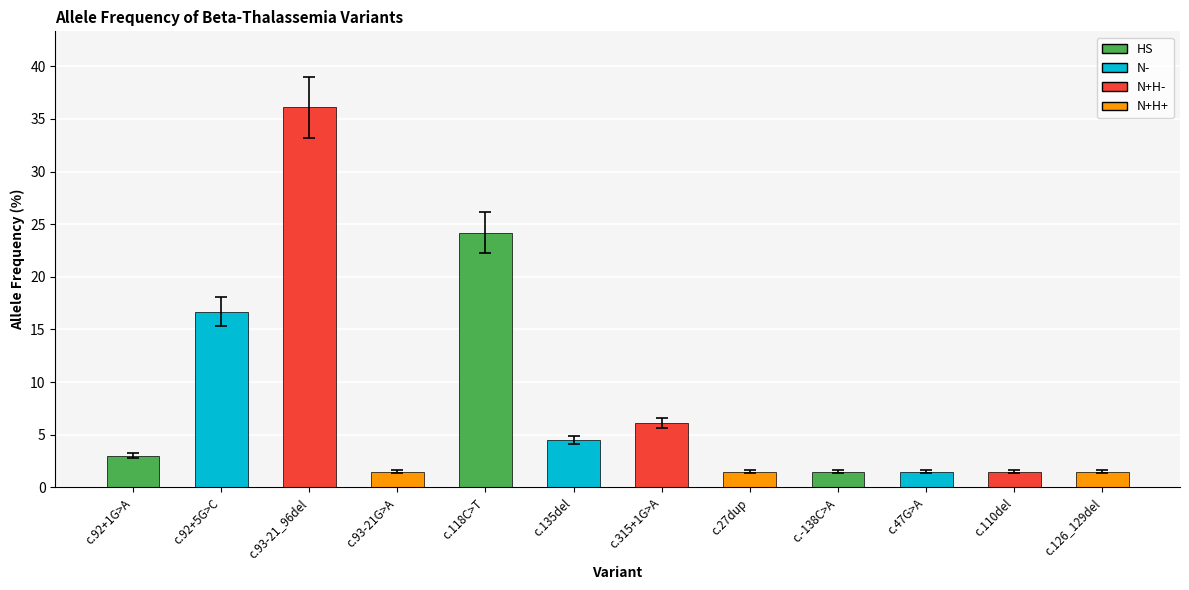

What is the approximate value at c.92+5G>C?

16.7